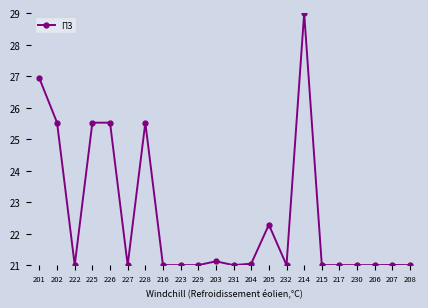

What is the ratio of the value at 230 to the value at 204?

1.0